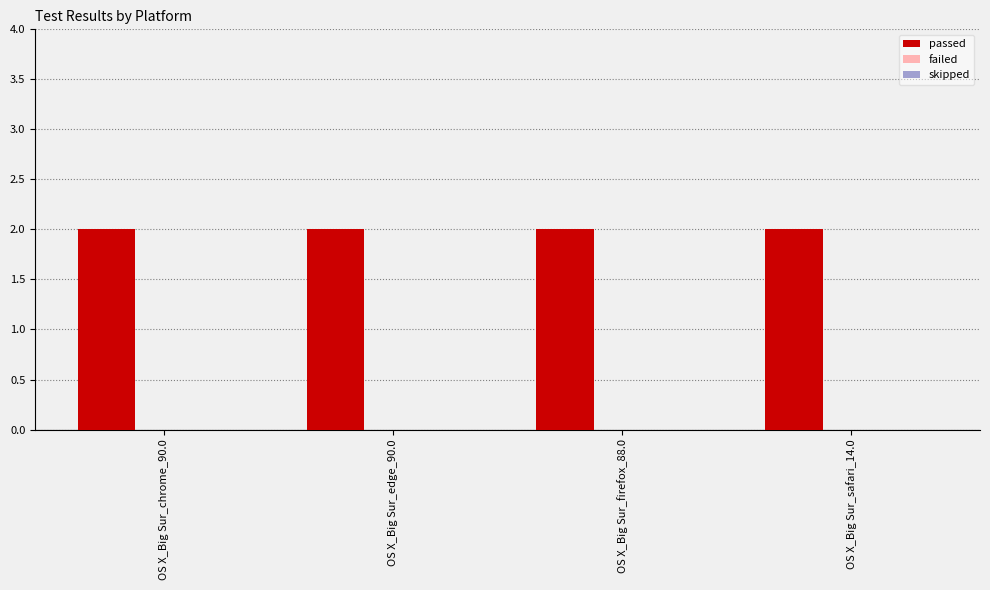

Which category has the highest value across all series?

OS X_Big Sur_chrome_90.0